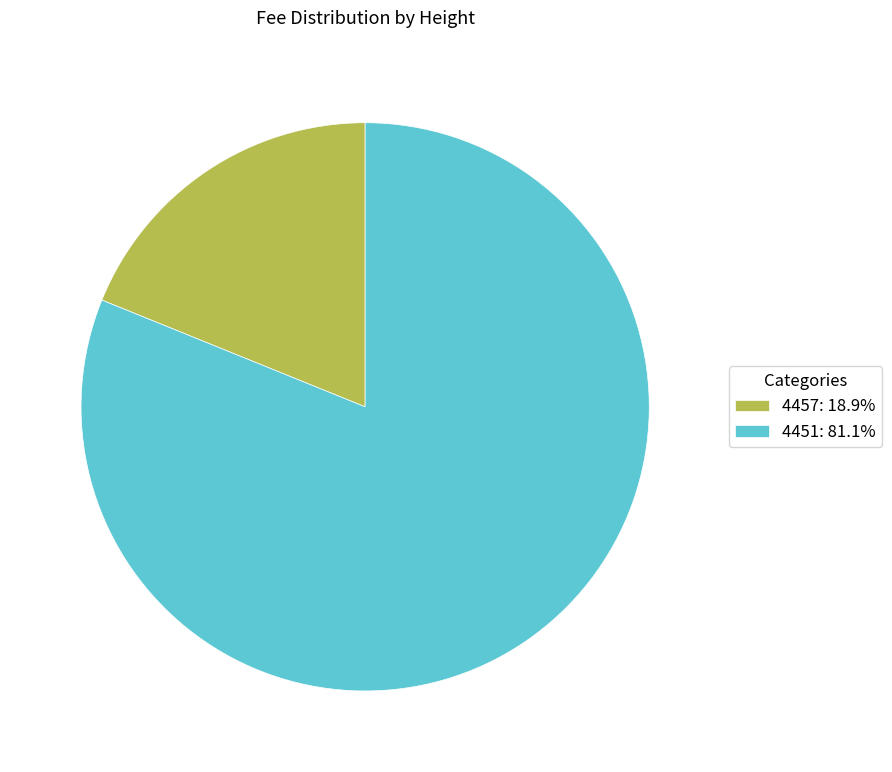

Between 4451 and 4457, which is larger?

4451